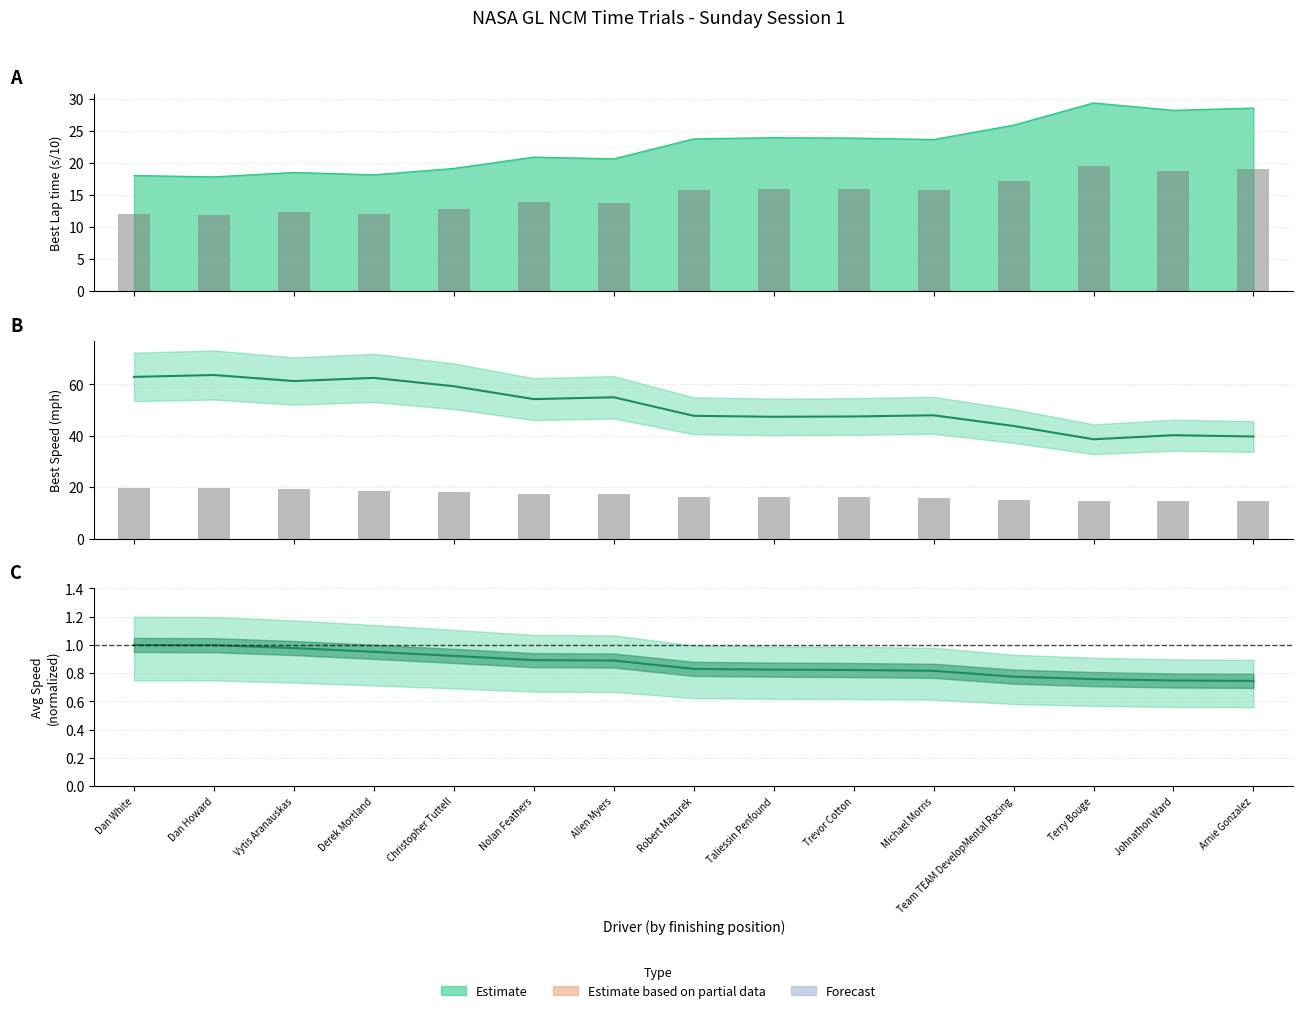

Reading right to left, list all the values displayed in this chart.

Arnie Gonzalez=39.7	Johnathon Ward=40.2	Terry Bouge=38.6	Team TEAM DevelopMental Racing=43.8	Michael Morris=47.9	Trevor Cotton=47.5	Taliessin Penfound=47.4	Robert Mazurek=47.8	Allen Myers=55.0	Nolan Feathers=54.2	Christopher Tuttell=59.2	Derek Mortland=62.5	Vytis Aranauskas=61.3	Dan Howard=63.6	Dan White=62.9